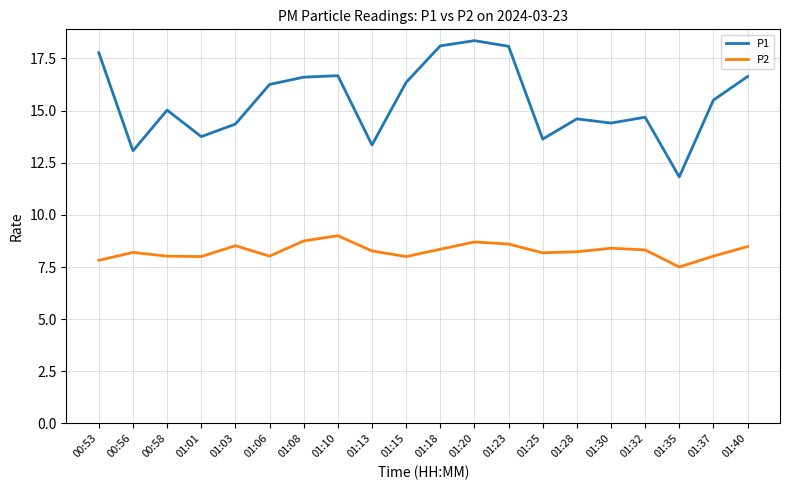

True or false: P1 has a value of 16.2 at 01:06.

True